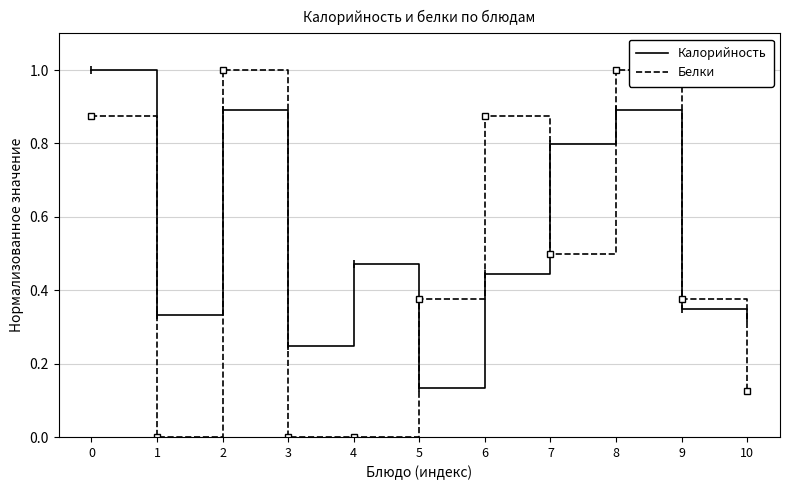

Which series has the largest range (max minus min)?

Белки